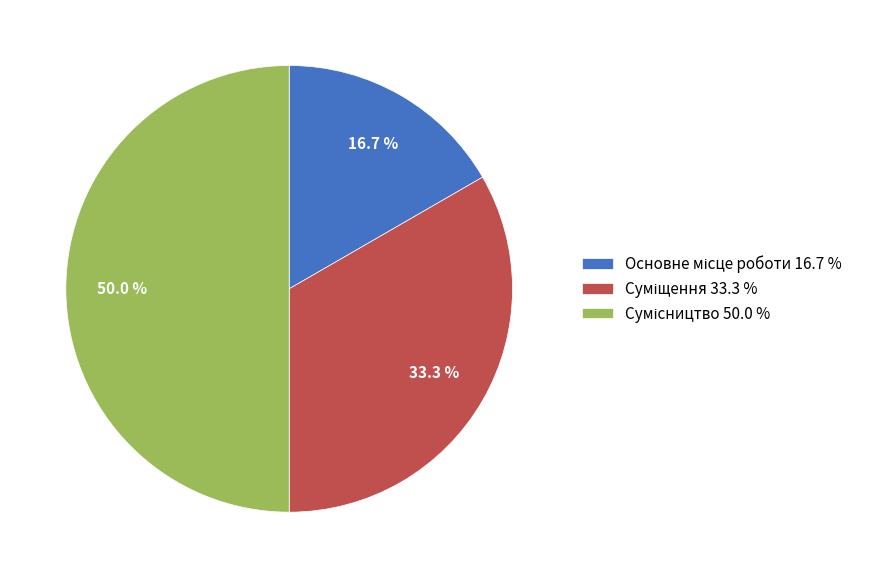

How many segments does this pie chart have?

3